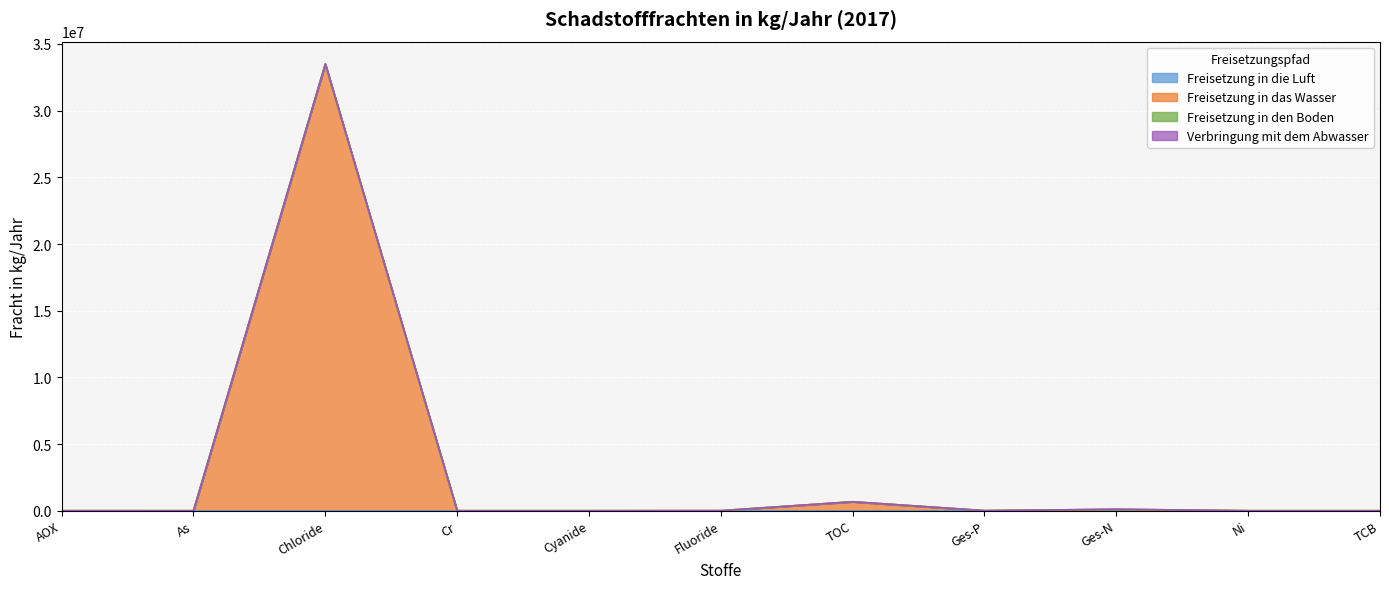

At which category is the sum across all series the highest?

Chloride (als Gesamt-Cl)